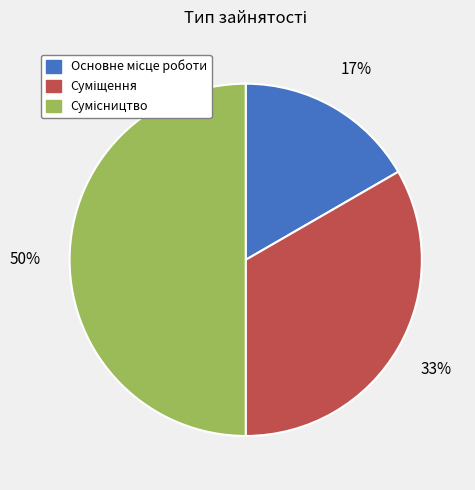

How many segments does this pie chart have?

3